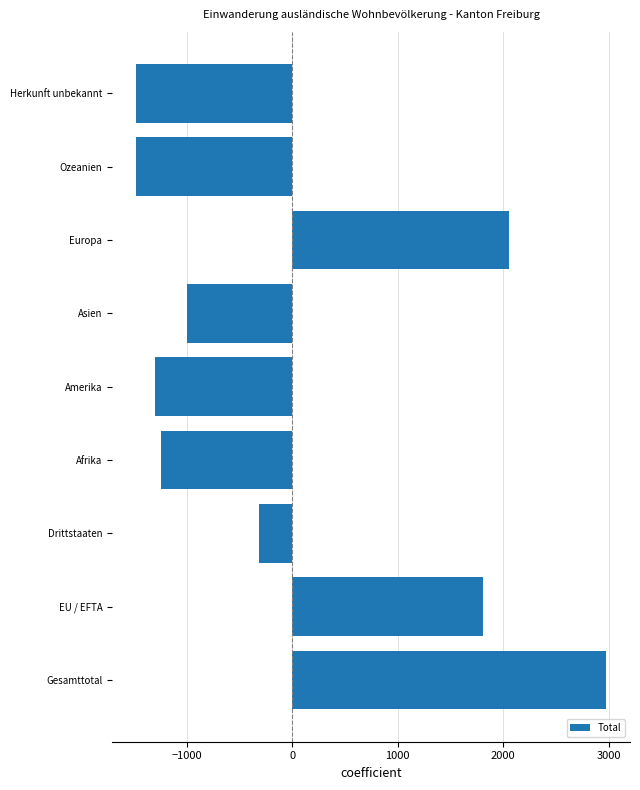

What is the difference between the second highest and second lowest values?

3533.0